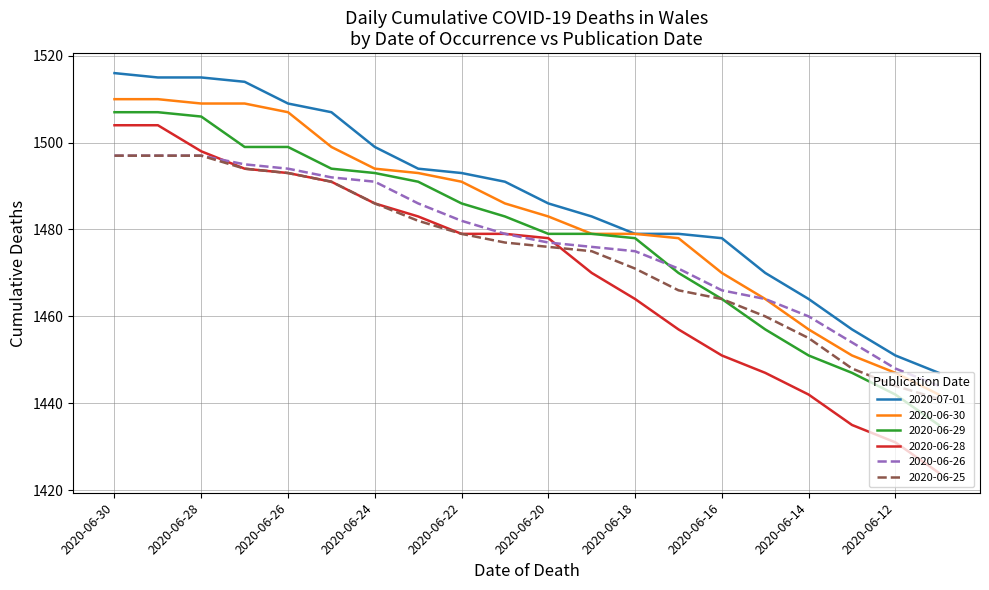

Reading right to left, list all the values displayed in this chart.

2020-07-01: 1447	1451	1457	1464	1470	1478	1479	1479	1483	1486	1491	1493	1494	1499	1507	1509	1514	1515	1515	1516
2020-06-30: 1442	1447	1451	1457	1464	1470	1478	1479	1479	1483	1486	1491	1493	1494	1499	1507	1509	1509	1510	1510
2020-06-29: 1435	1442	1447	1451	1457	1464	1470	1478	1479	1479	1483	1486	1491	1493	1494	1499	1499	1506	1507	1507
2020-06-28: 1424	1431	1435	1442	1447	1451	1457	1464	1470	1478	1479	1479	1483	1486	1491	1493	1494	1498	1504	1504
2020-06-26: 1444	1448	1454	1460	1464	1466	1471	1475	1476	1477	1479	1482	1486	1491	1492	1494	1495	1497	1497	1497
2020-06-25: 1441	1444	1448	1455	1460	1464	1466	1471	1475	1476	1477	1479	1482	1486	1491	1493	1494	1497	1497	1497